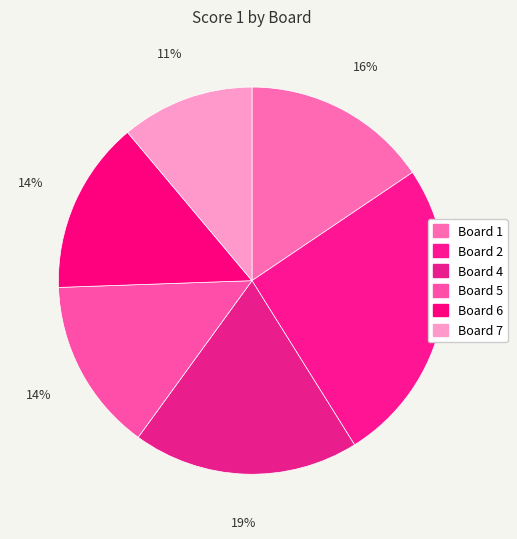

Is it true that Board 4 is 27% of the pie?

False